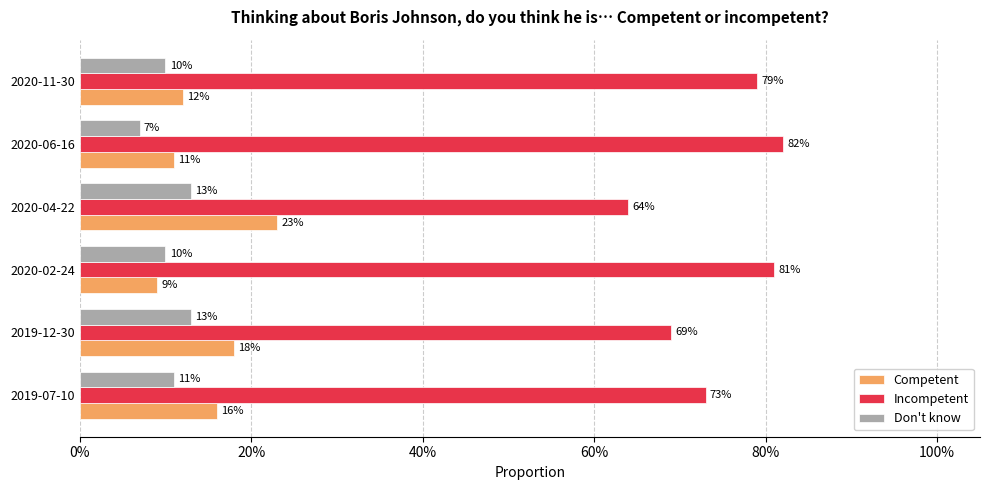

What are all the series names shown in the legend?

Competent, Incompetent, Don't know